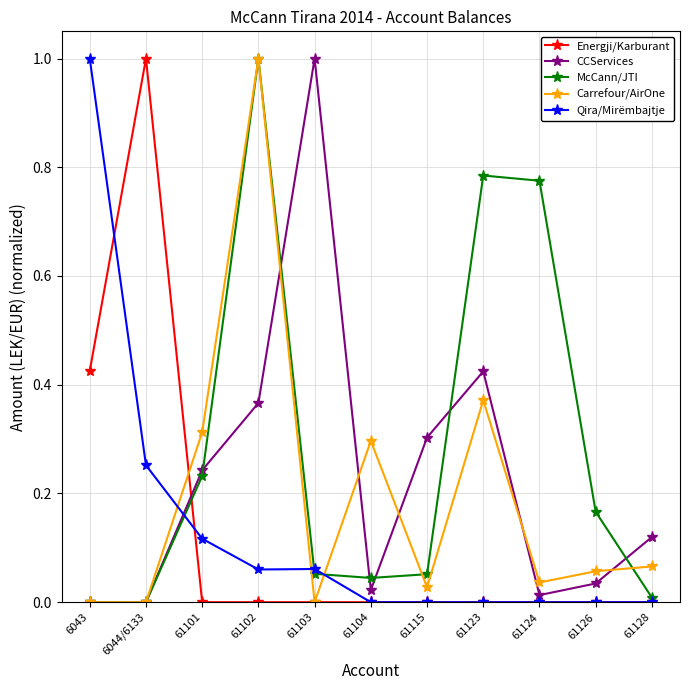

What is the greatest value displayed?

1.0